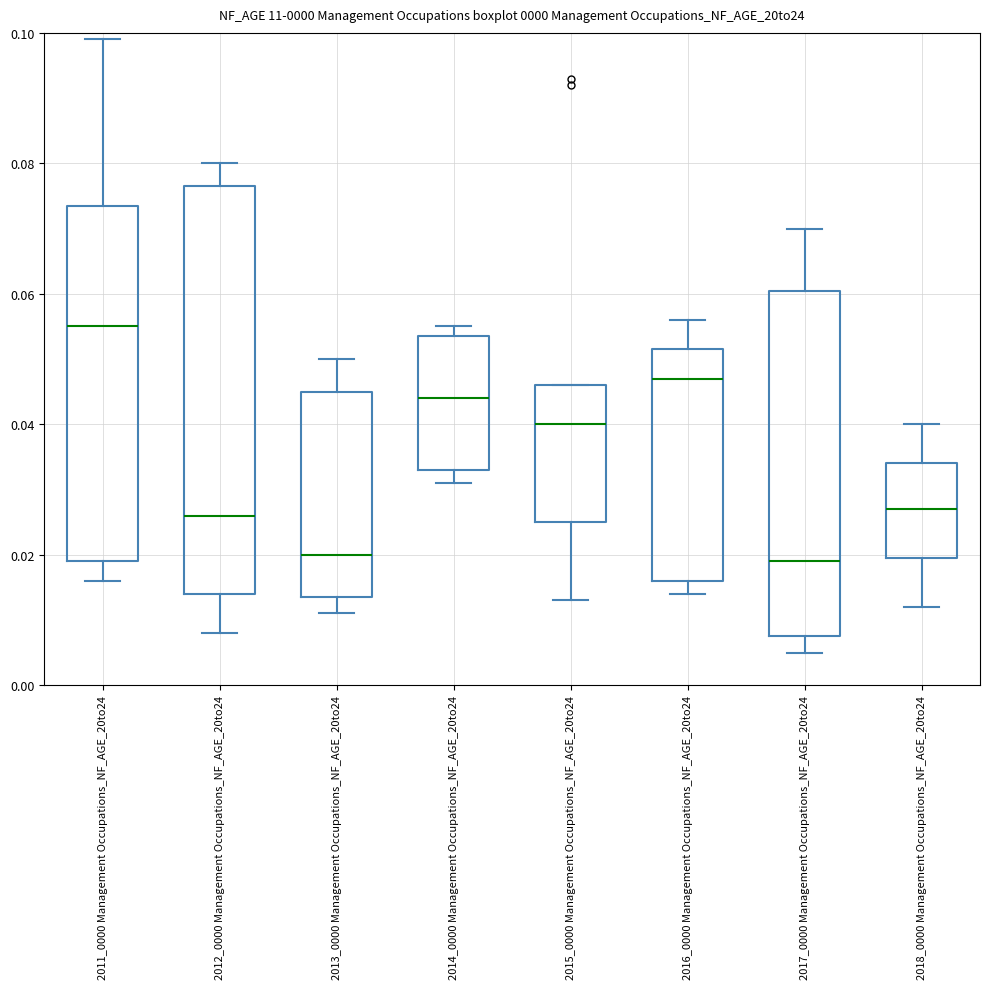

Reading left to right, transcribe this box plot: for each box, give where its median line is, the range the box spans, and where its two whiskers end, as read against the y-axis. The values are not printed on the chart, so give them approximately, as read against the axis.

2011_0000 Management Occupations_NF_AGE_20to24: median 0.056, box 0.020 to 0.074, whiskers 0.016 to 0.100
2012_0000 Management Occupations_NF_AGE_20to24: median 0.026, box 0.014 to 0.076, whiskers 0.008 to 0.080
2013_0000 Management Occupations_NF_AGE_20to24: median 0.020, box 0.014 to 0.046, whiskers 0.012 to 0.050
2014_0000 Management Occupations_NF_AGE_20to24: median 0.044, box 0.034 to 0.054, whiskers 0.032 to 0.056
2015_0000 Management Occupations_NF_AGE_20to24: median 0.040, box 0.026 to 0.046, whiskers 0.014 to 0.046
2016_0000 Management Occupations_NF_AGE_20to24: median 0.048, box 0.016 to 0.052, whiskers 0.014 to 0.056
2017_0000 Management Occupations_NF_AGE_20to24: median 0.020, box 0.008 to 0.060, whiskers 0.006 to 0.070
2018_0000 Management Occupations_NF_AGE_20to24: median 0.028, box 0.020 to 0.034, whiskers 0.012 to 0.040